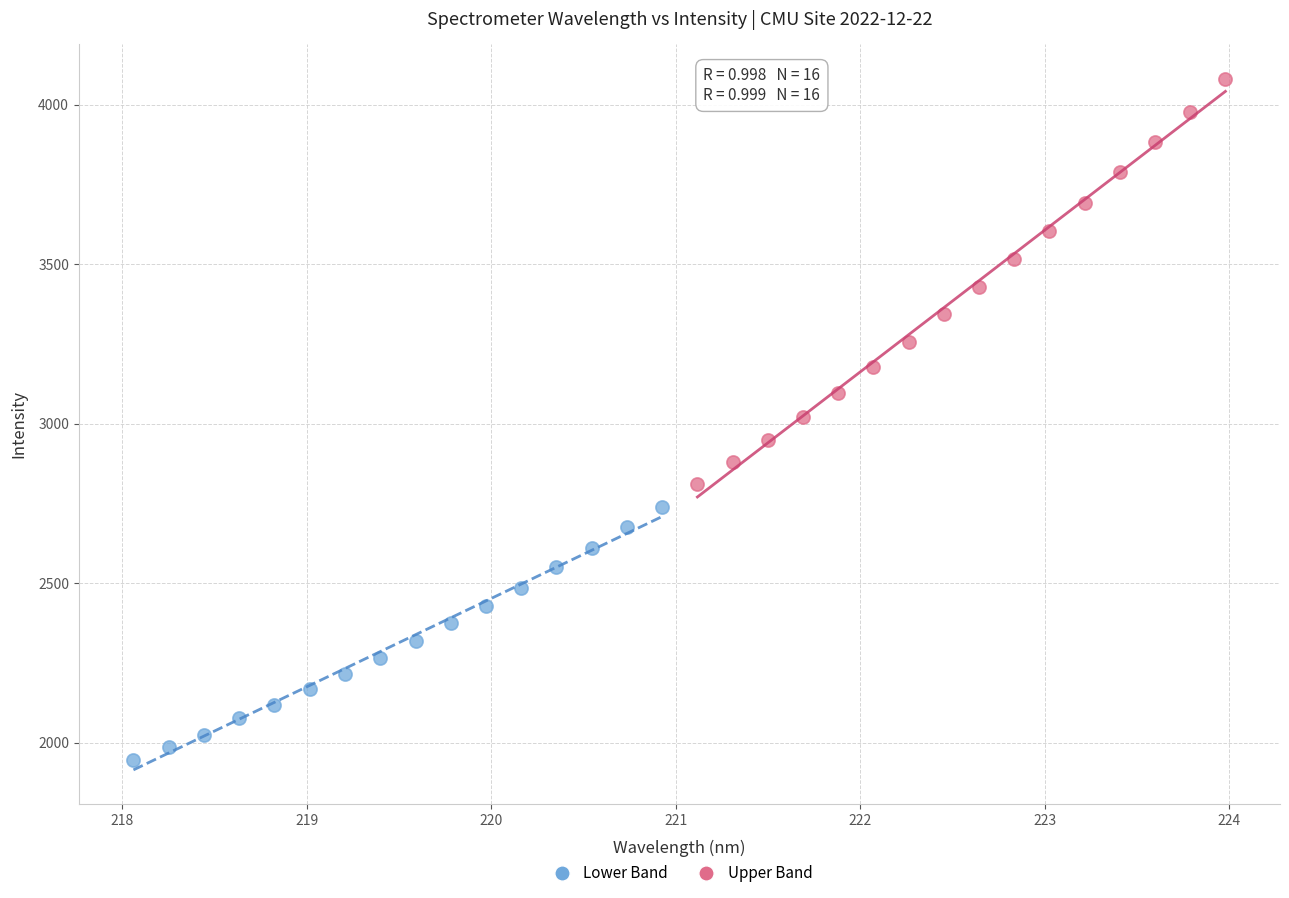

Which series has the widest spread of Y values?

Upper Band